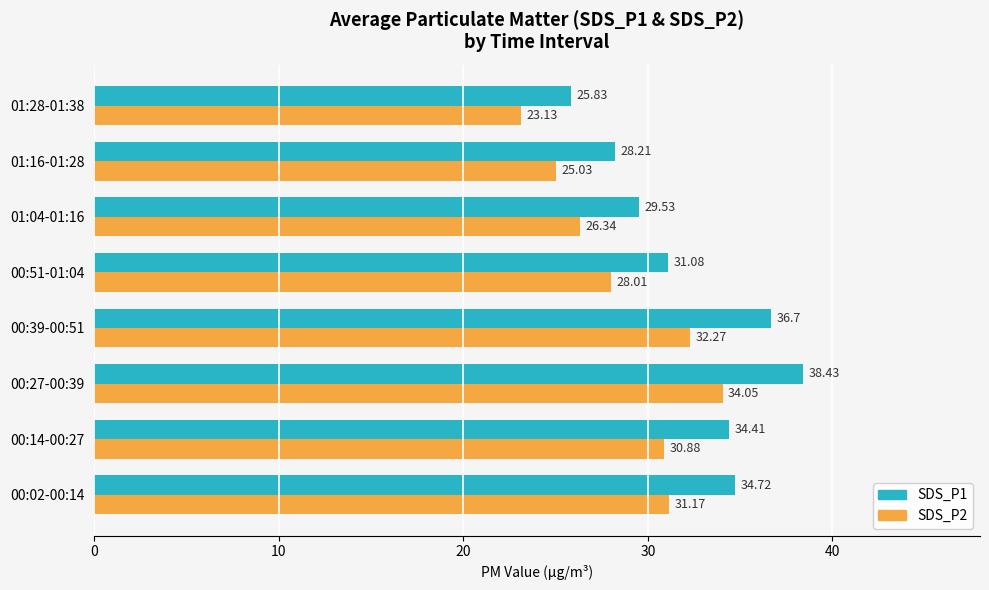

What is the sum of all SDS_P2 values?

230.9